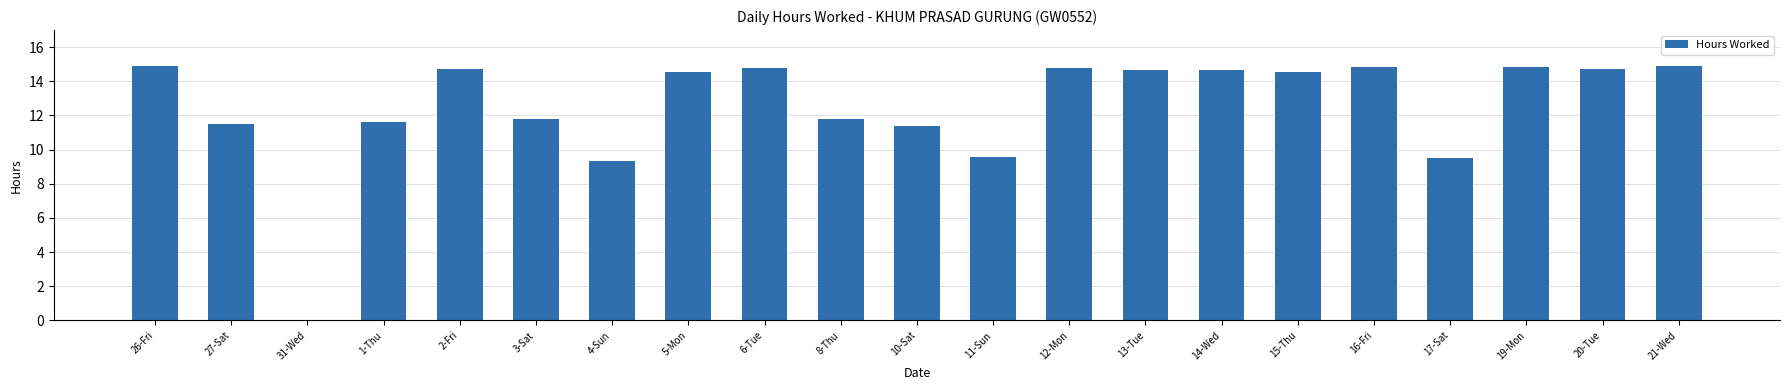

At which label is the value closest to 7?

4-Sun